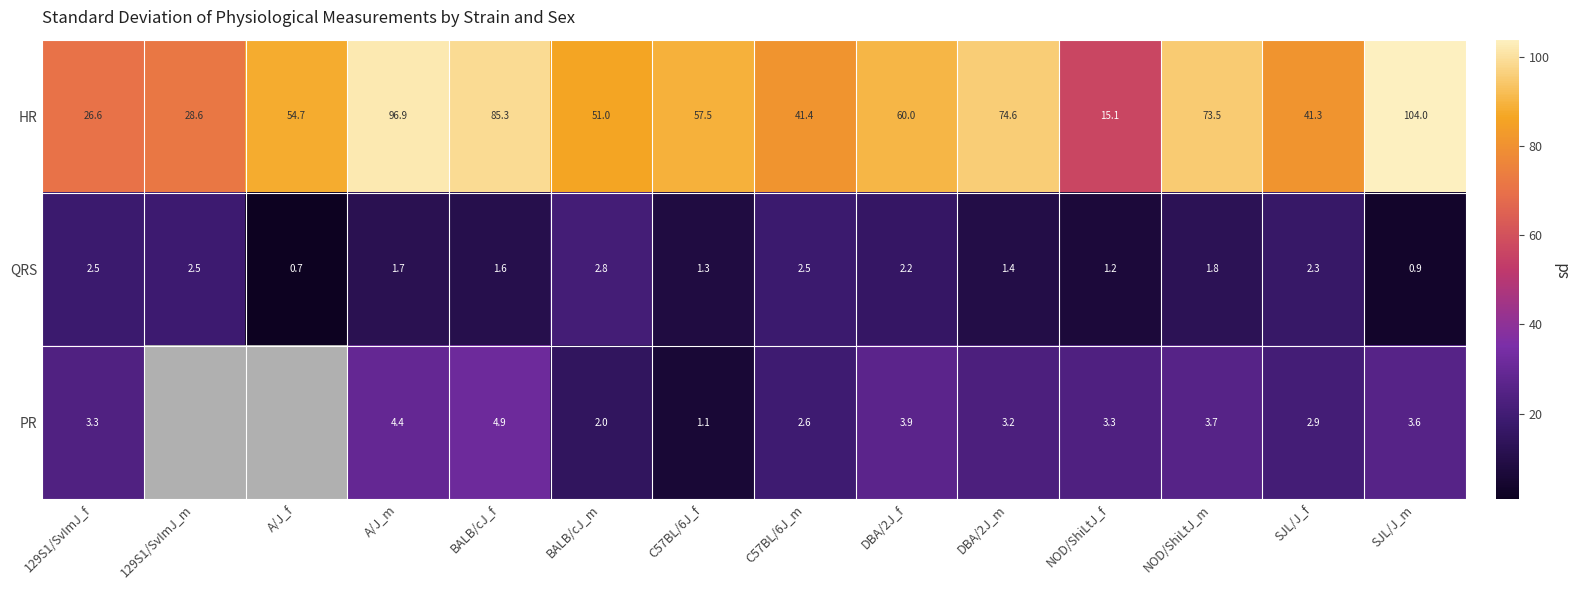

At which label does QRS reach its minimum?

A/J_f